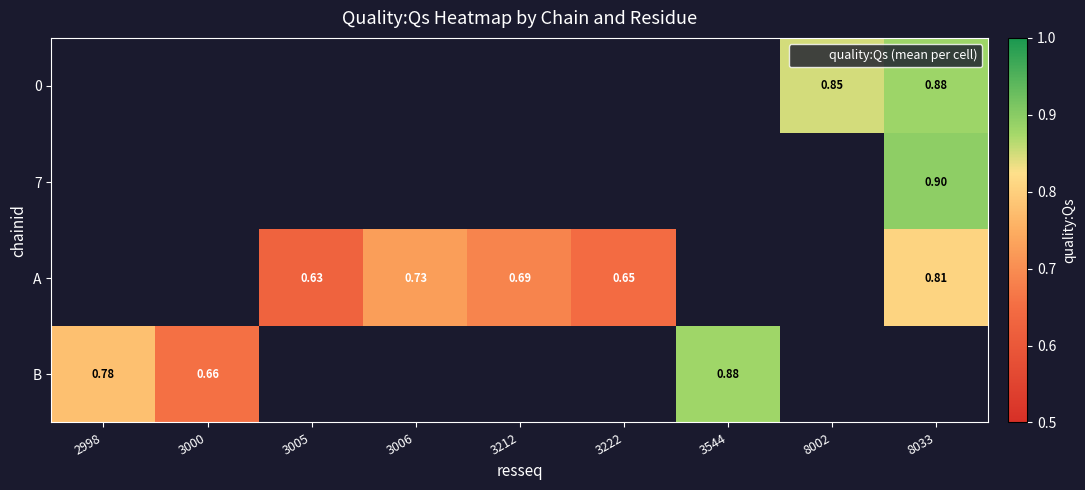

Which series has the largest range (max minus min)?

B